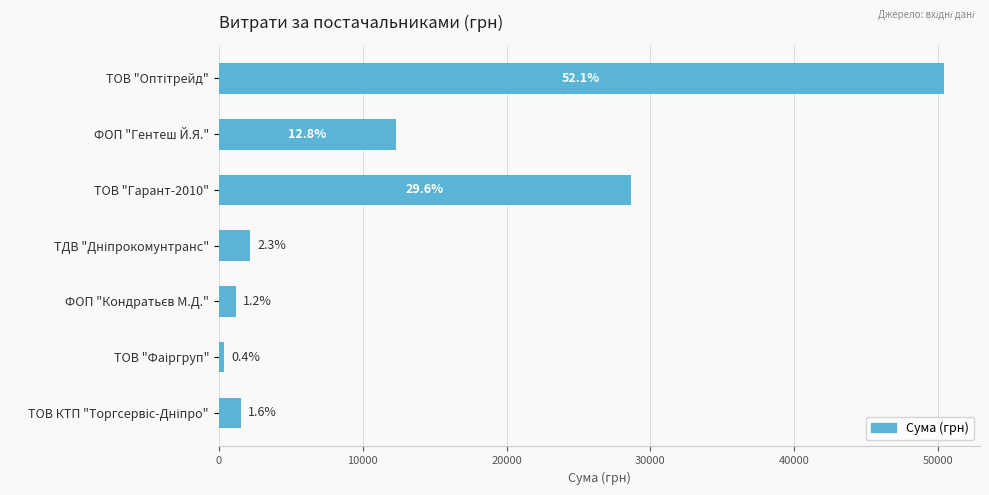

Does the chart contain any negative values?

No